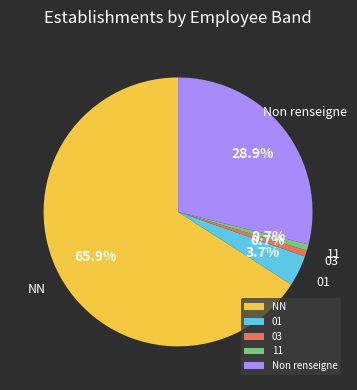

What percentage do NN and 03 together represent?

66.7%